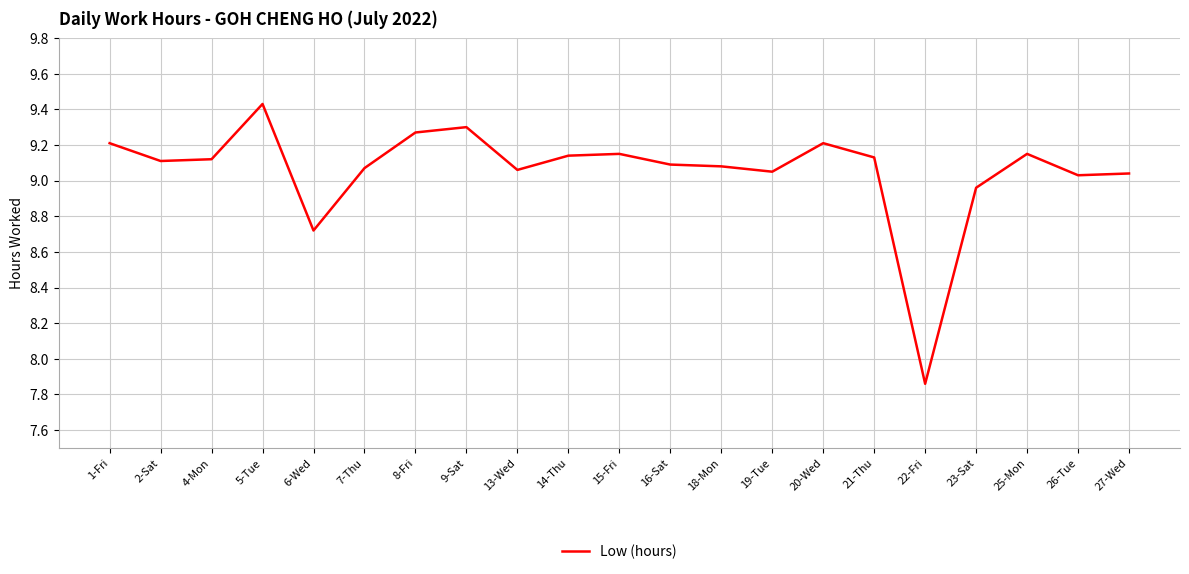

At which category does the chart reach its peak across all series?

5-Tue